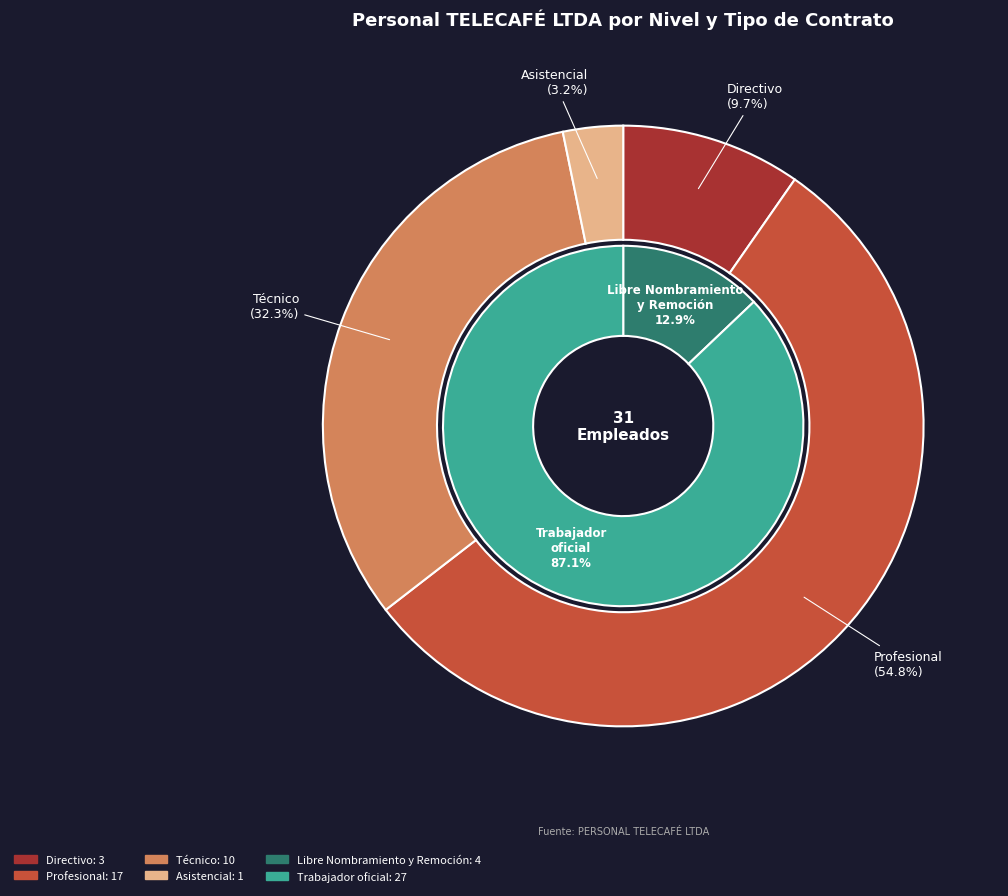

To the nearest percent, what percentage of the pie is Directivo?

10%